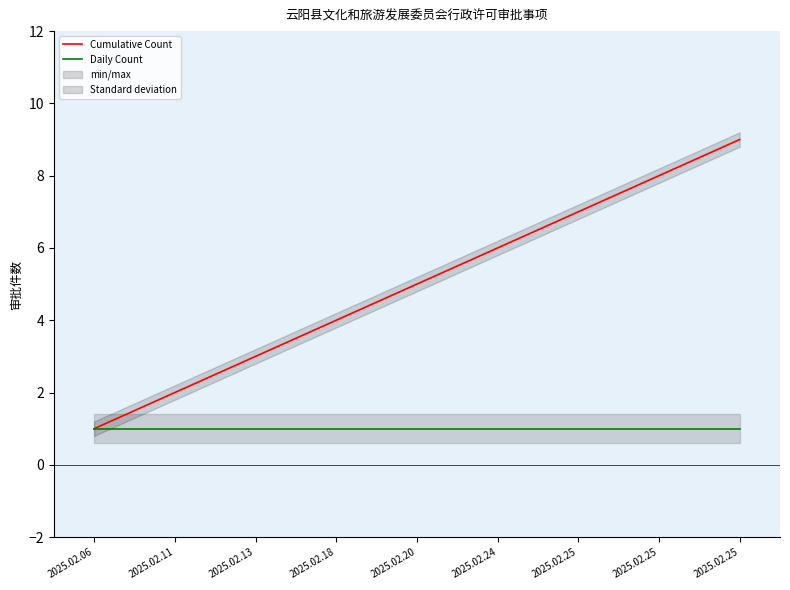

What is the average value of the Daily Count series?

1